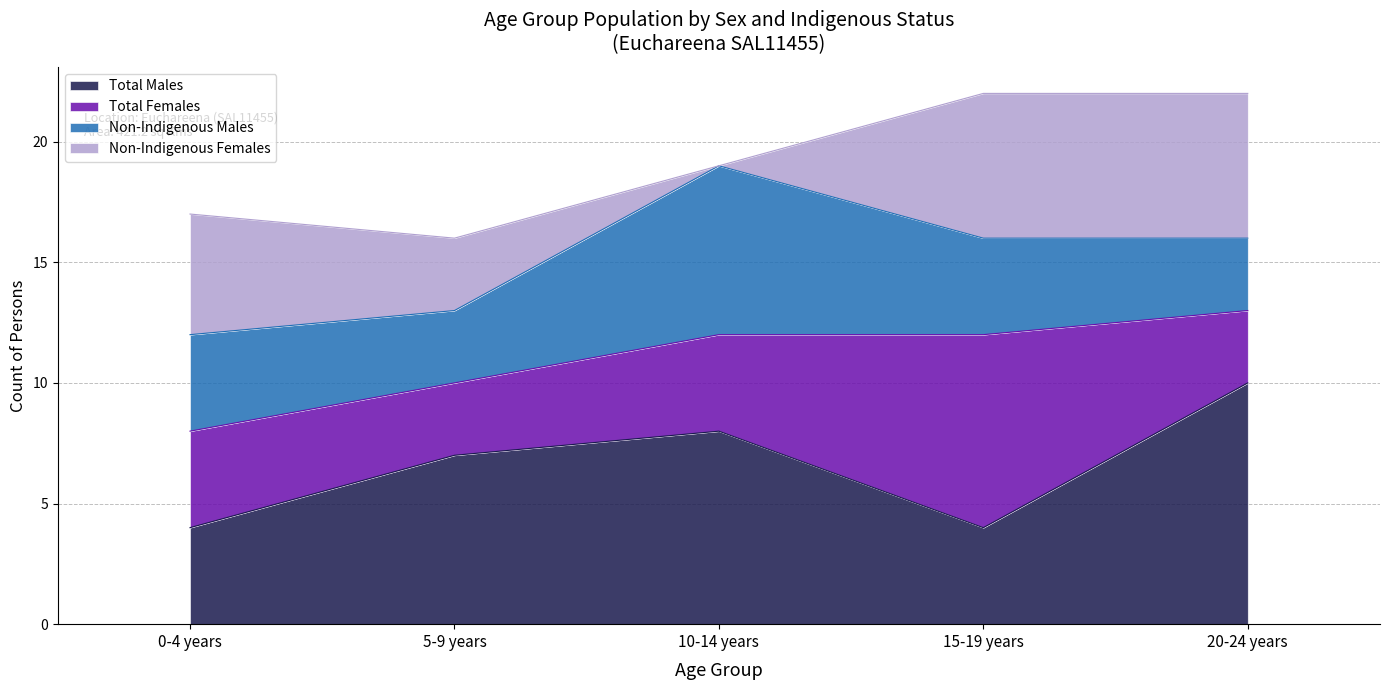

How many values in the Total Males series exceed 7?

2